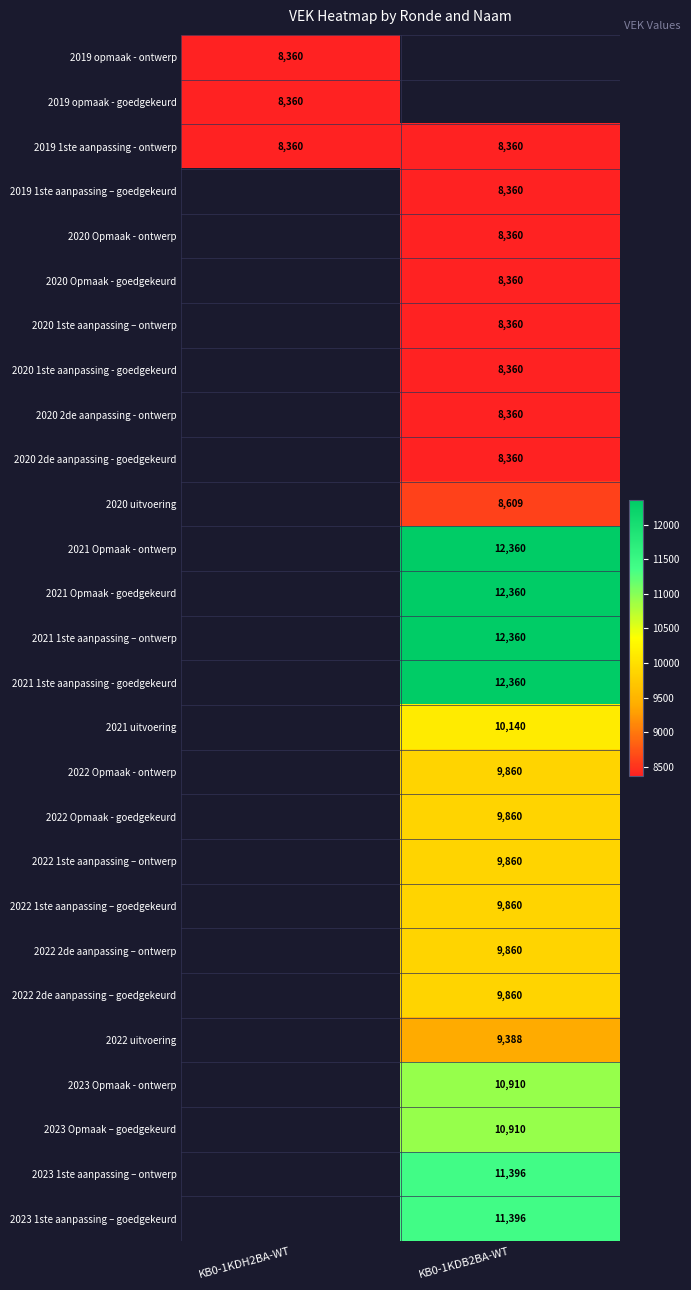

True or false: 2021 Opmaak - goedgekeurd has a value of 8077 at KB0-1KDB2BA-WT.

False